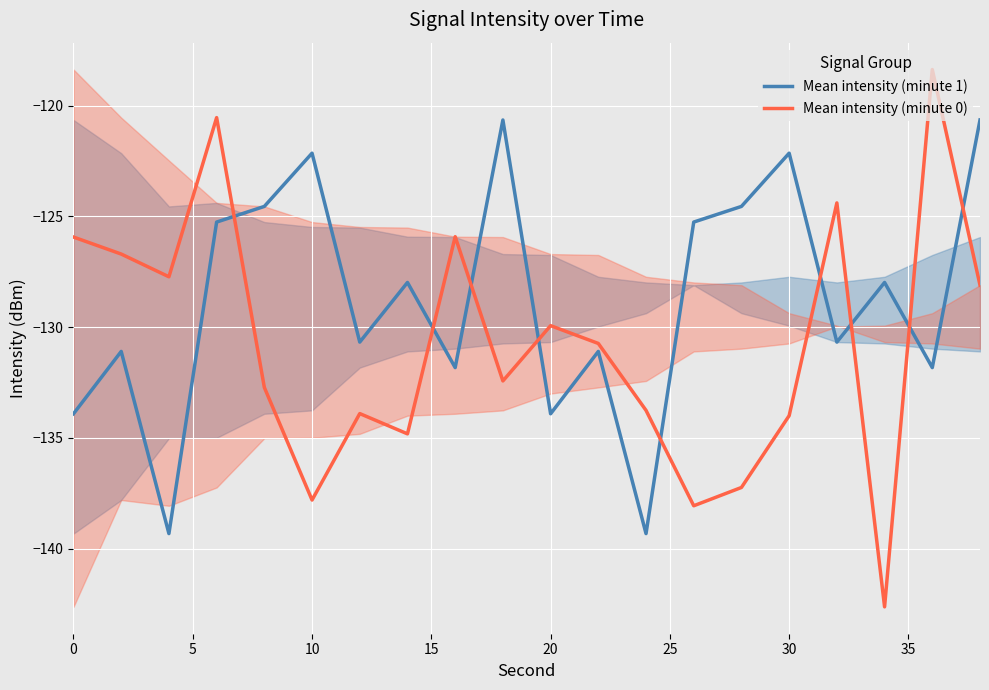

List the series in order of their peak value, lowest first.

Mean intensity (minute 1), Mean intensity (minute 0)